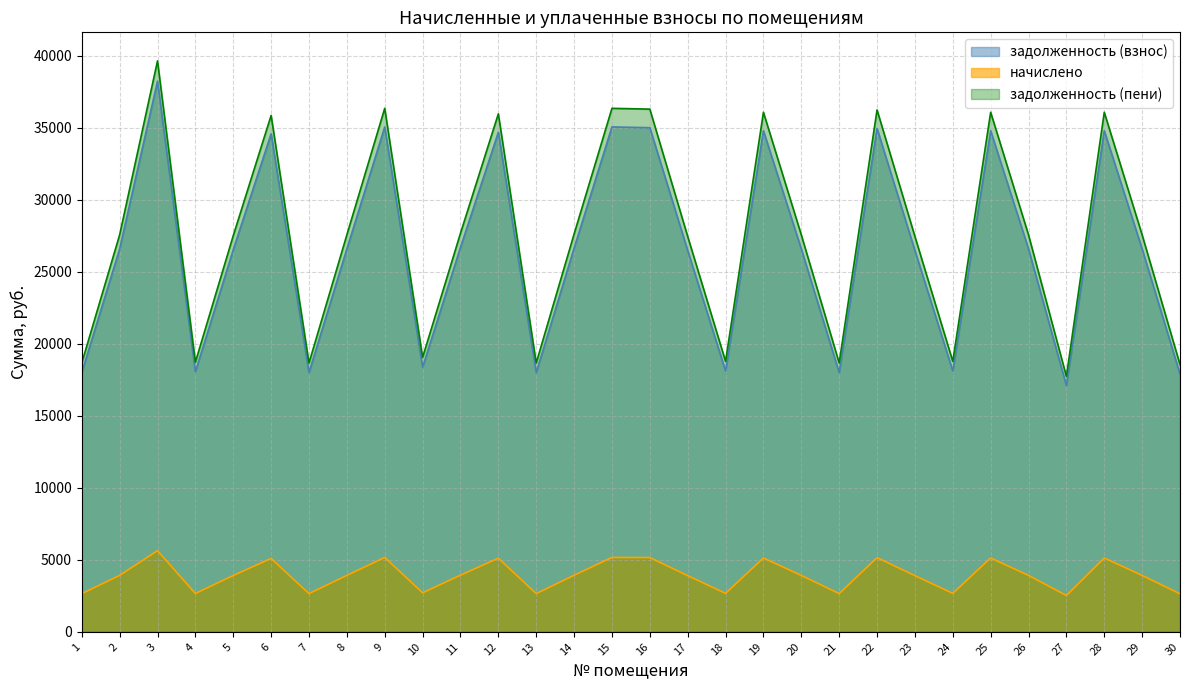

True or false: начислено has more than 0 interior local peaks.

True